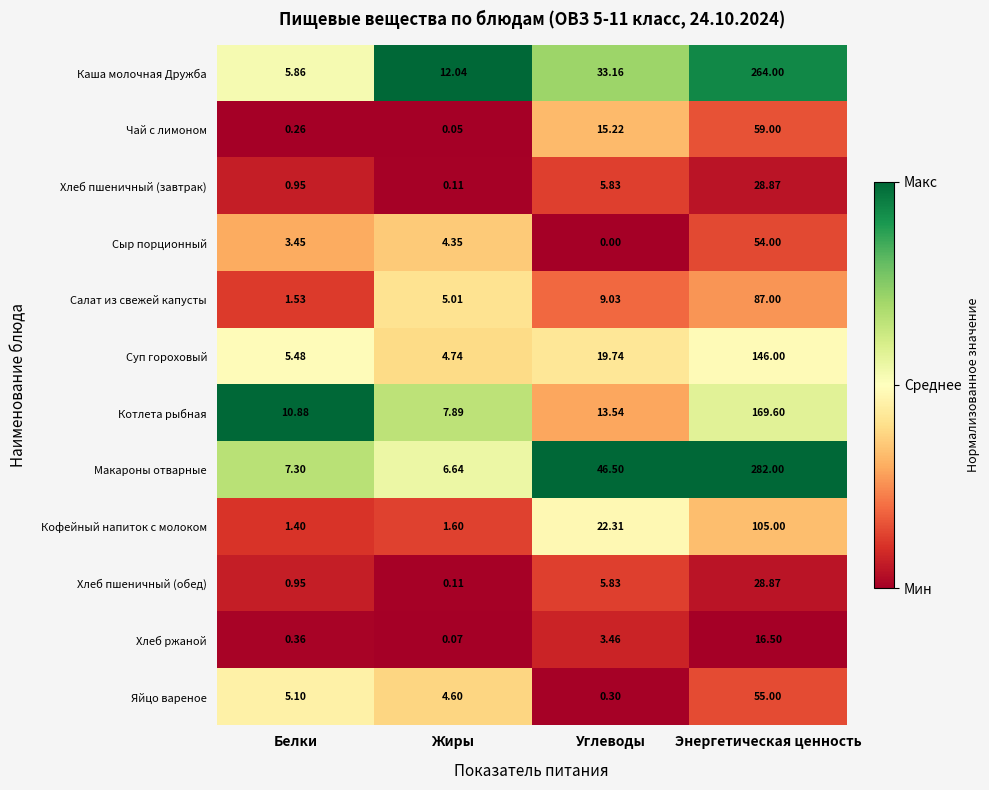

At how many categories does at least one series exceed 0?

4